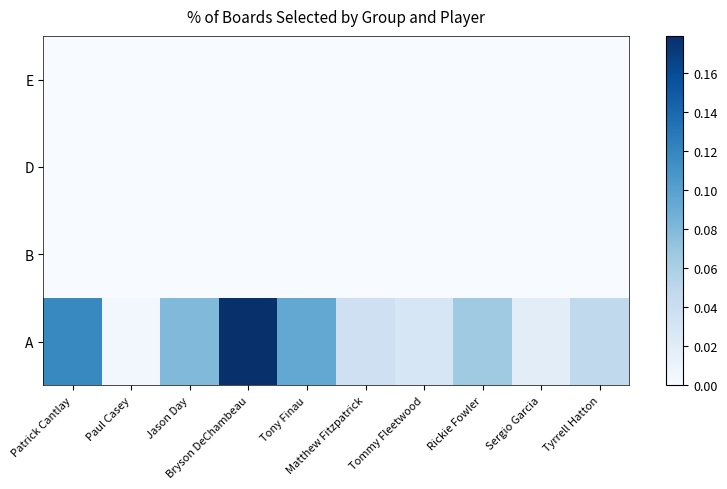

Count the number of categories in the chart.

10